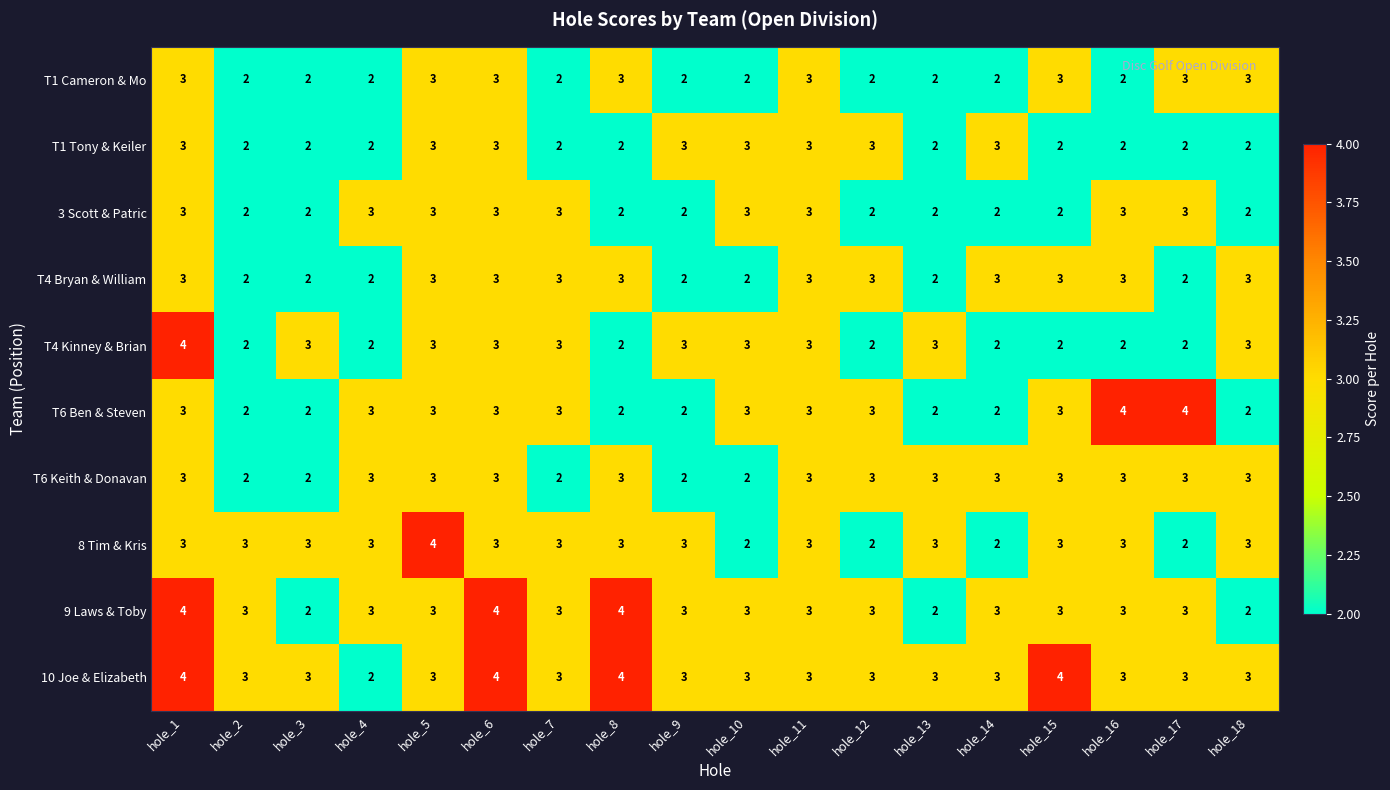

Which series has the largest total across all categories?

10 Joe & Elizabeth